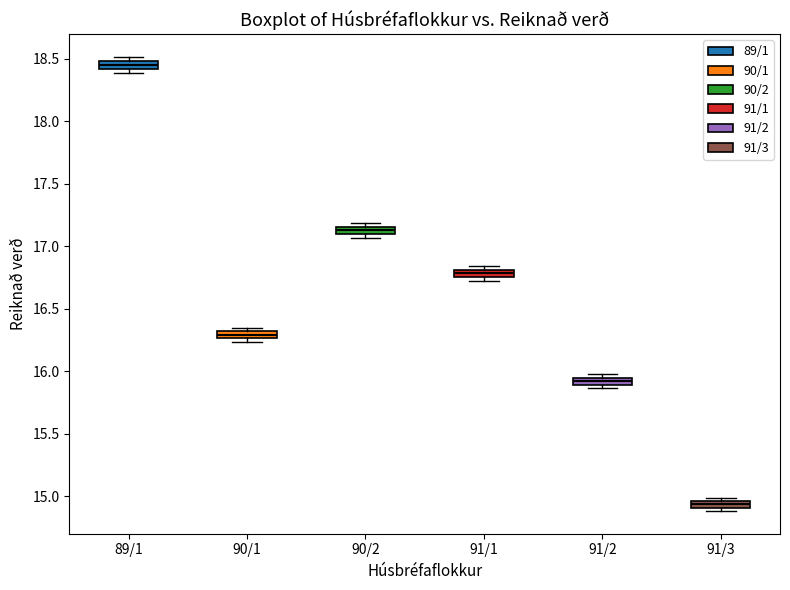

Where does the median line of the box for 89/1 sit on the y-axis? The values are not printed on the chart, so give them approximately, as read against the axis.

18.45